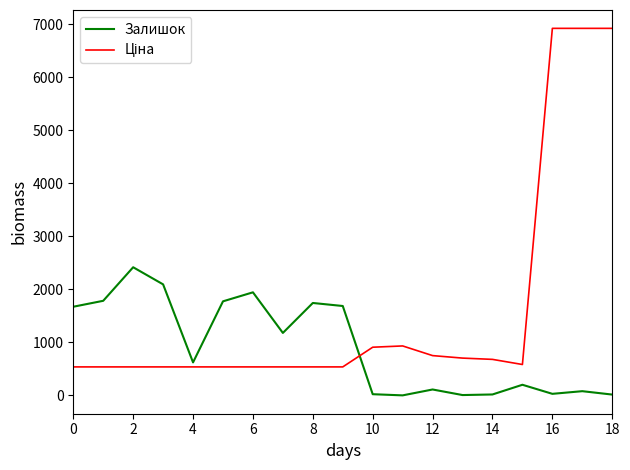

What is the maximum value shown in the chart?

6925.7